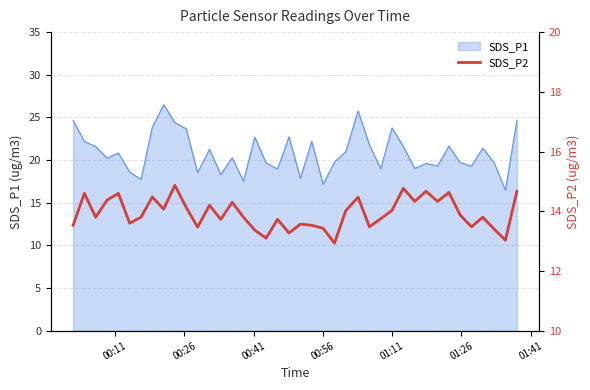

What is the lowest value of the SDS_P1 series?

16.5